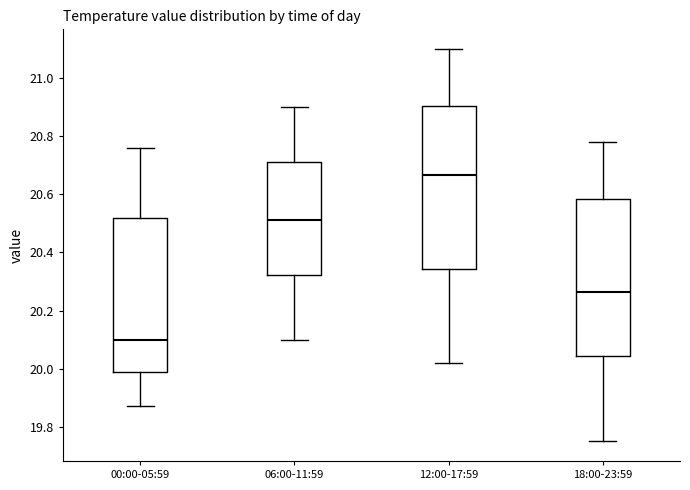

Where is the lower edge of the box for 12:00-17:59 on the y-axis? The values are not printed on the chart, so give them approximately, as read against the axis.

20.34